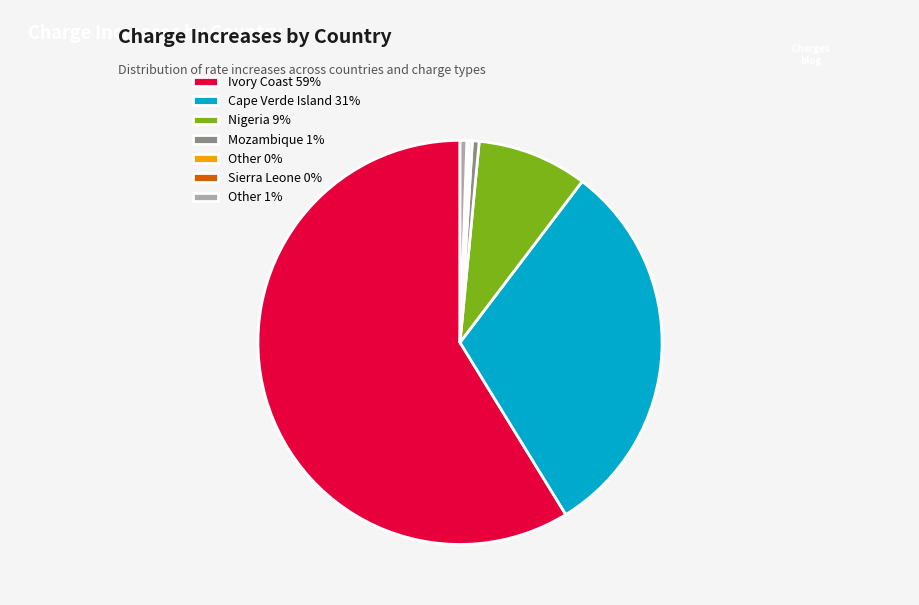

The Nigeria 9% slice represents 9% of the pie. True or false?

True